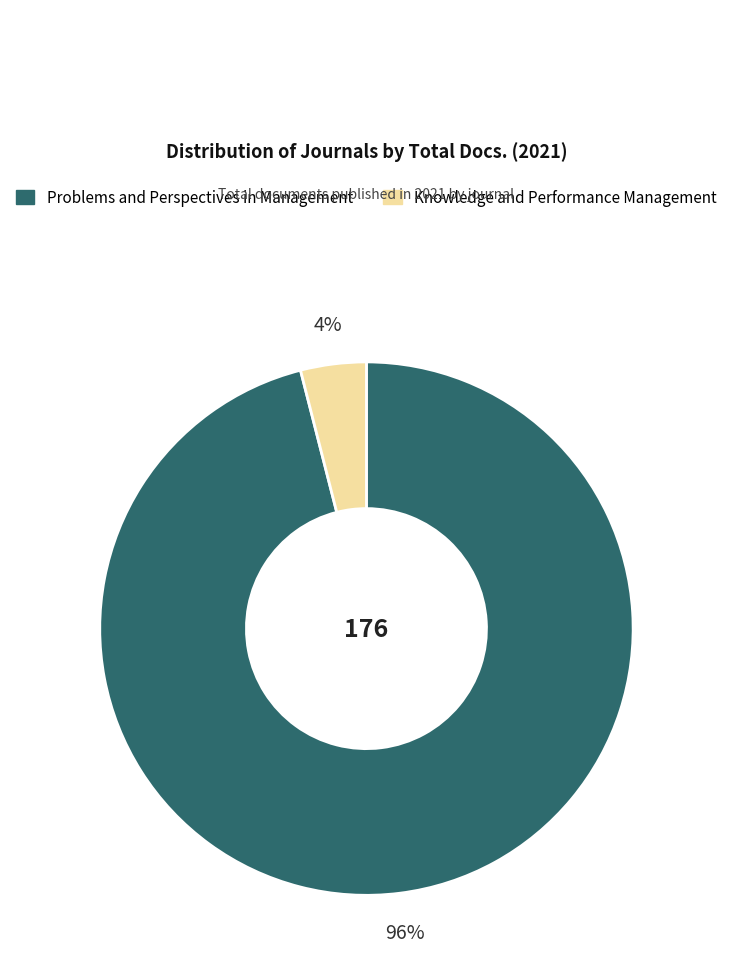

How many slices are in this pie chart?

2